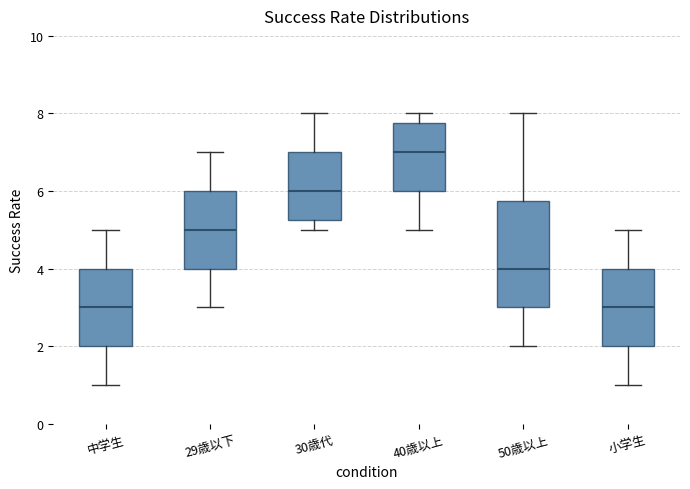

Reading left to right, read every box against the y-axis: the position of its median line, the range the box covers, and the ends of its whiskers. The values are not printed on the chart, so give them approximately, as read against the axis.

中学生: median 3.0, box 2.0 to 4.0, whiskers 1.0 to 5.0
29歳以下: median 5.0, box 4.0 to 6.0, whiskers 3.0 to 7.0
30歳代: median 6.0, box 5.2 to 7.0, whiskers 5.0 to 8.0
40歳以上: median 7.0, box 6.0 to 7.8, whiskers 5.0 to 8.0
50歳以上: median 4.0, box 3.0 to 5.8, whiskers 2.0 to 8.0
小学生: median 3.0, box 2.0 to 4.0, whiskers 1.0 to 5.0